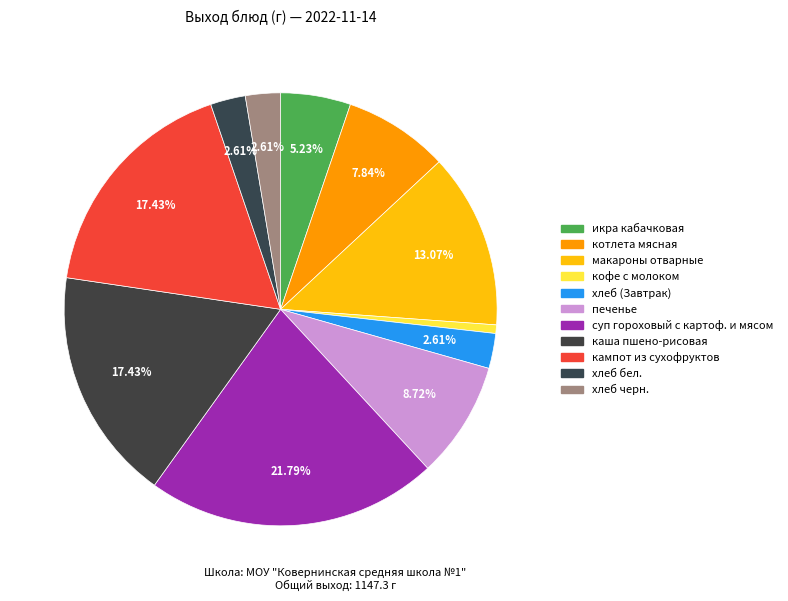

To the nearest percent, what percentage of the pie is печенье?

9%